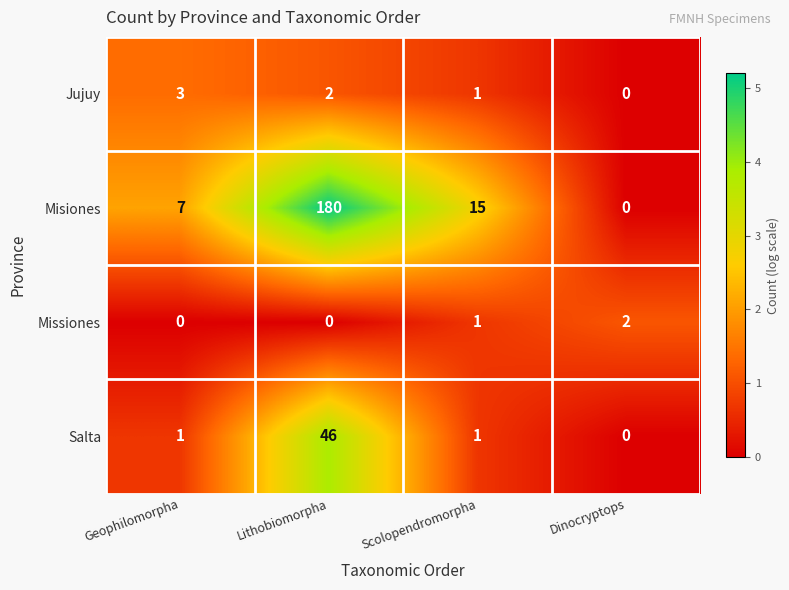

Which category has the highest value across all series?

Lithobiomorpha